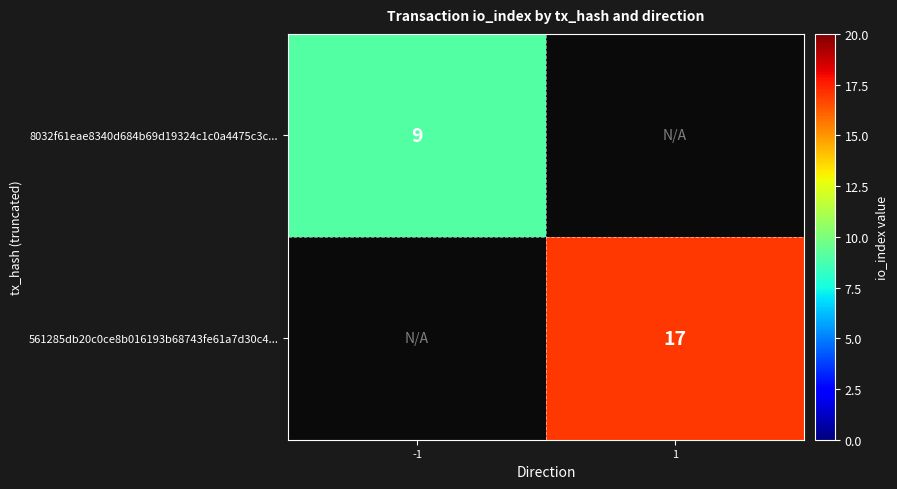

The value of 561285db20c0ce8b016193b68743fe61a7d30c4... at 1 is 22. True or false?

False